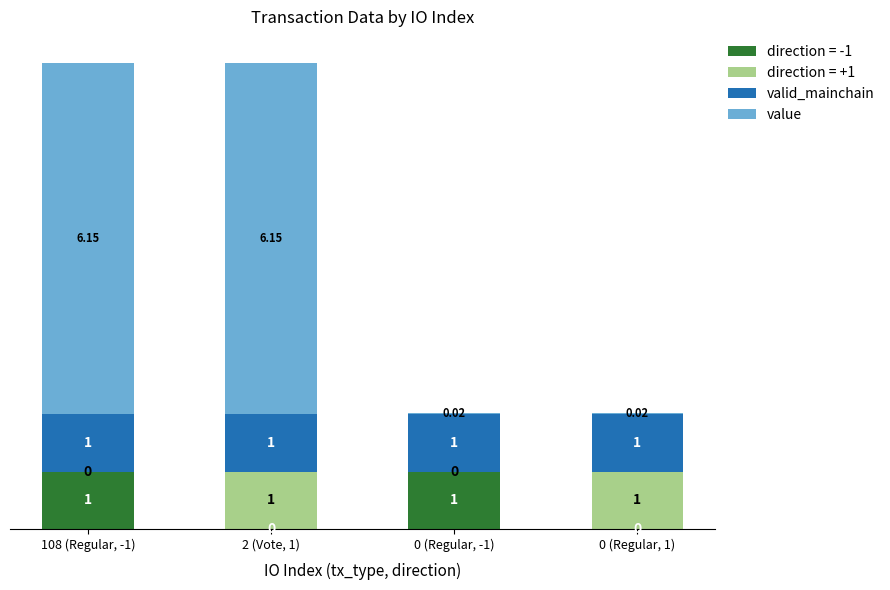

What is the total value across all series at 0 (Regular, -1)?

2.0